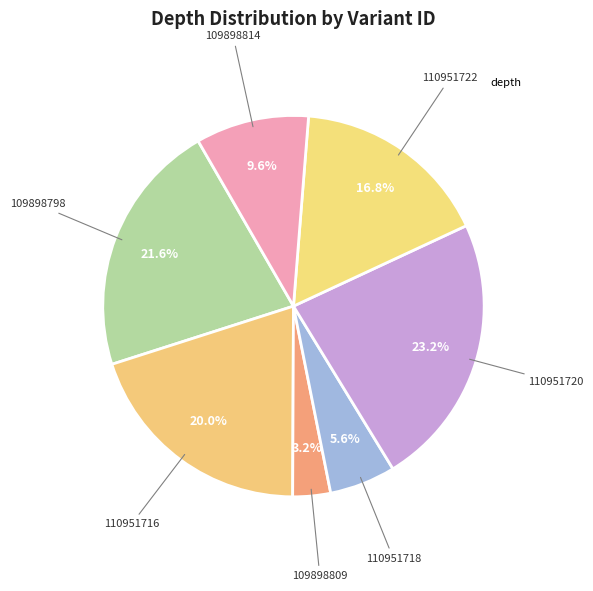

Which category has the smallest portion of the pie?

109898809